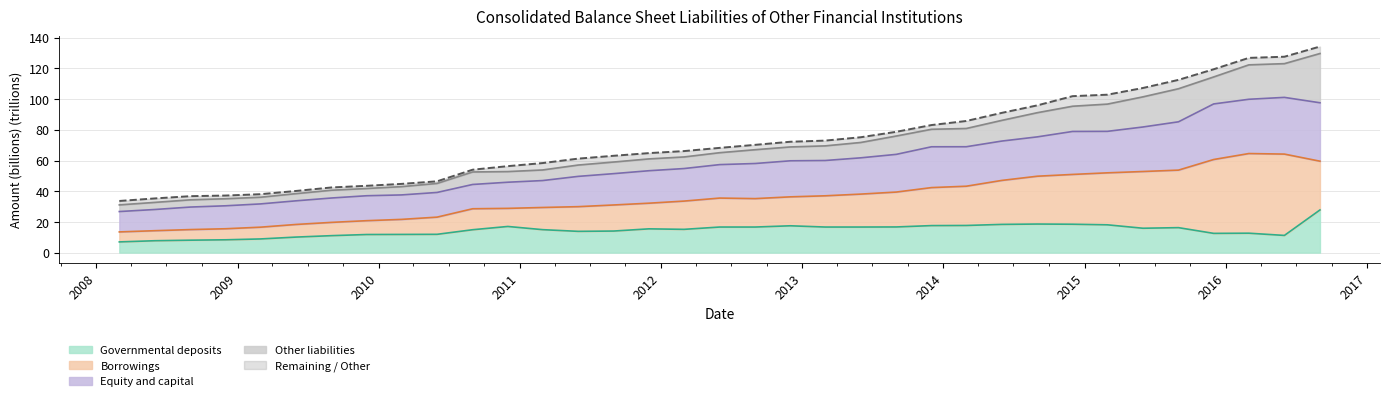

Between 2012-06-01 and 2015-12-01, which is larger?

2012-06-01